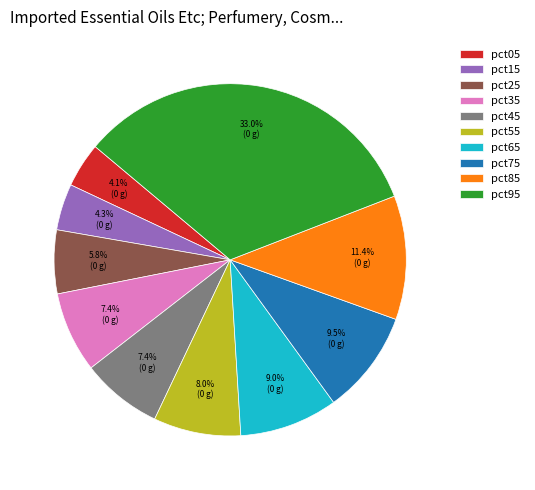

Which has a higher value, pct45 or pct75?

pct75